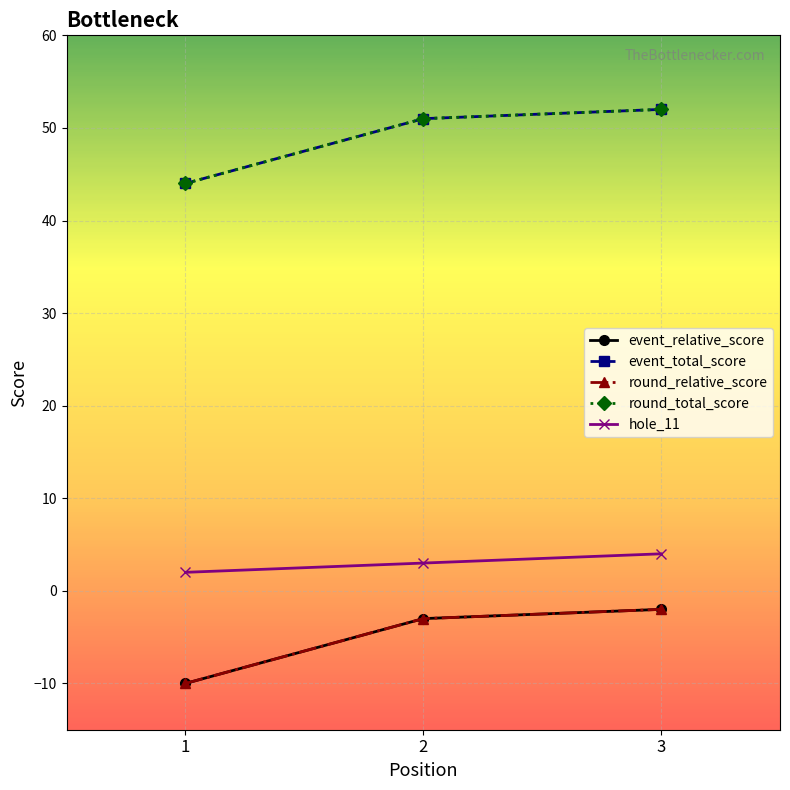

How many data points in round_total_score are less than 51?

1